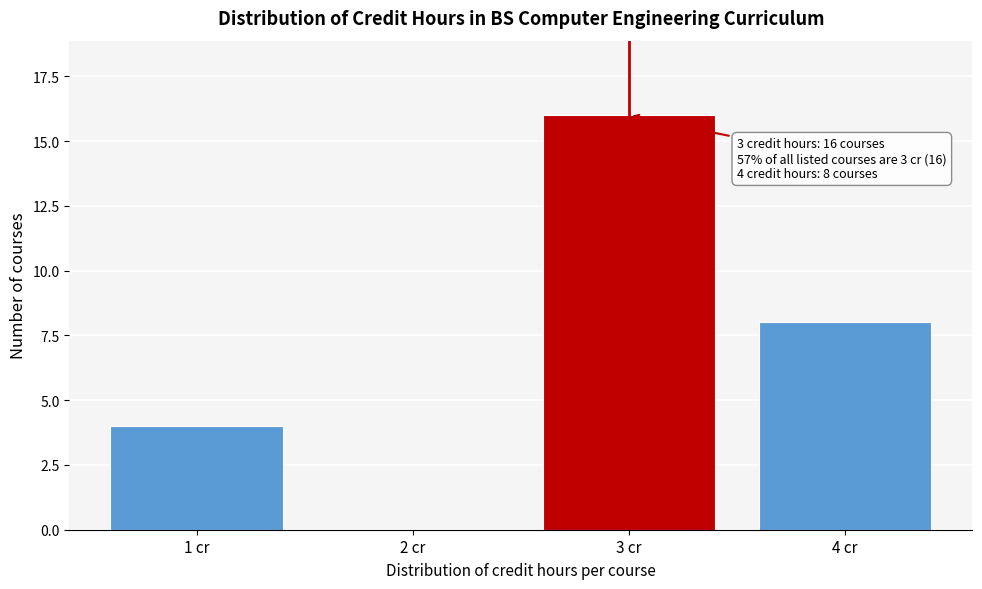

Reading left to right, transcribe all the data shown in this chart.

1 cr=4	2 cr=0	3 cr=16	4 cr=8